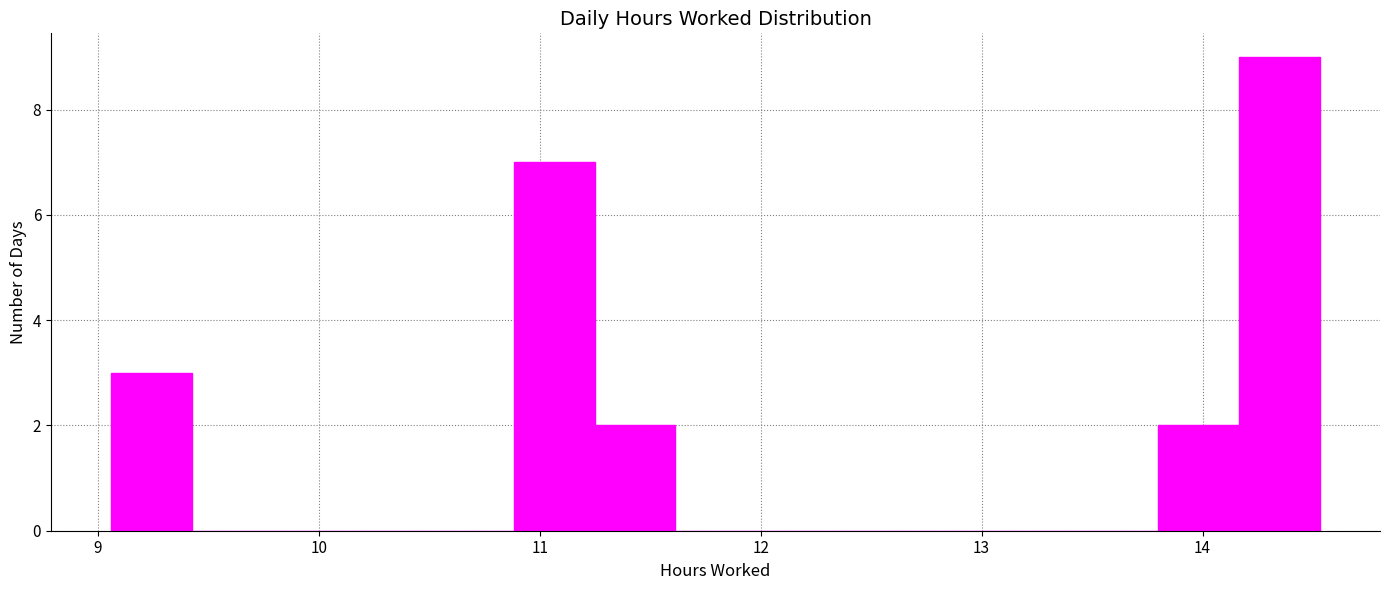

Around what value on the x-axis is the tallest bar? Give the approximate position of its centre, as read against the axis.

14.3